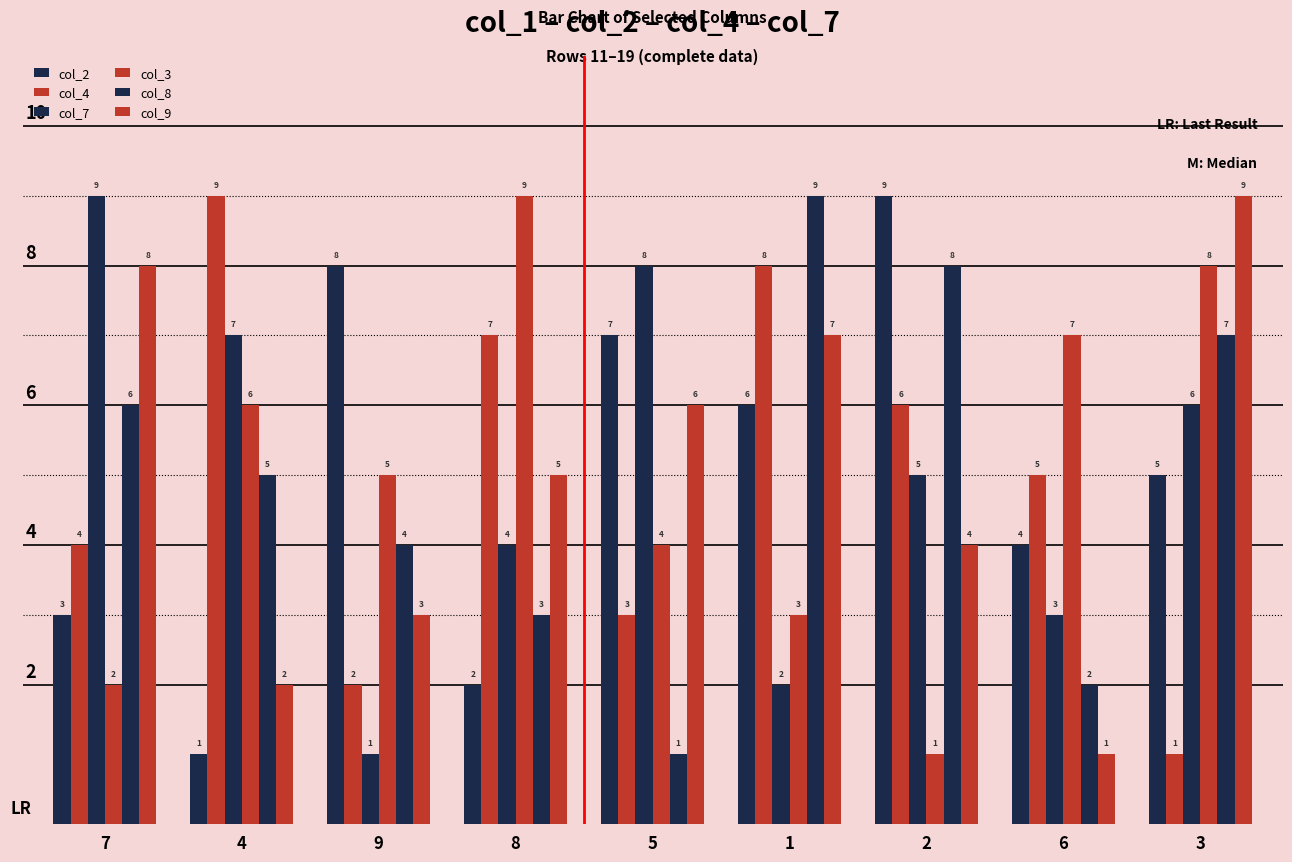

What is the difference between the maximum and minimum values in the col_3 series?

8